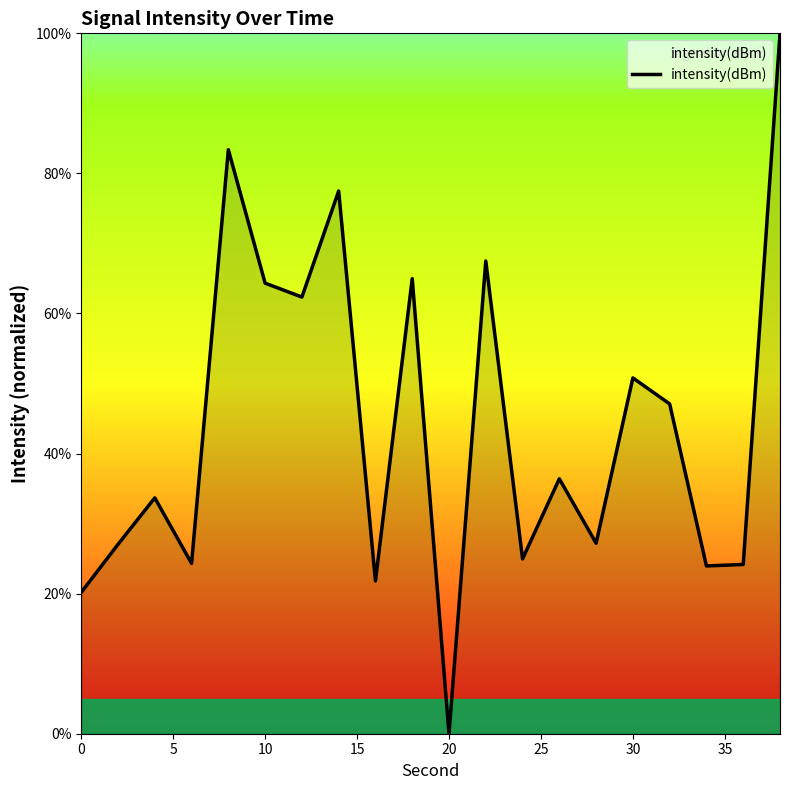

What is the difference between the maximum and minimum values?

100.0